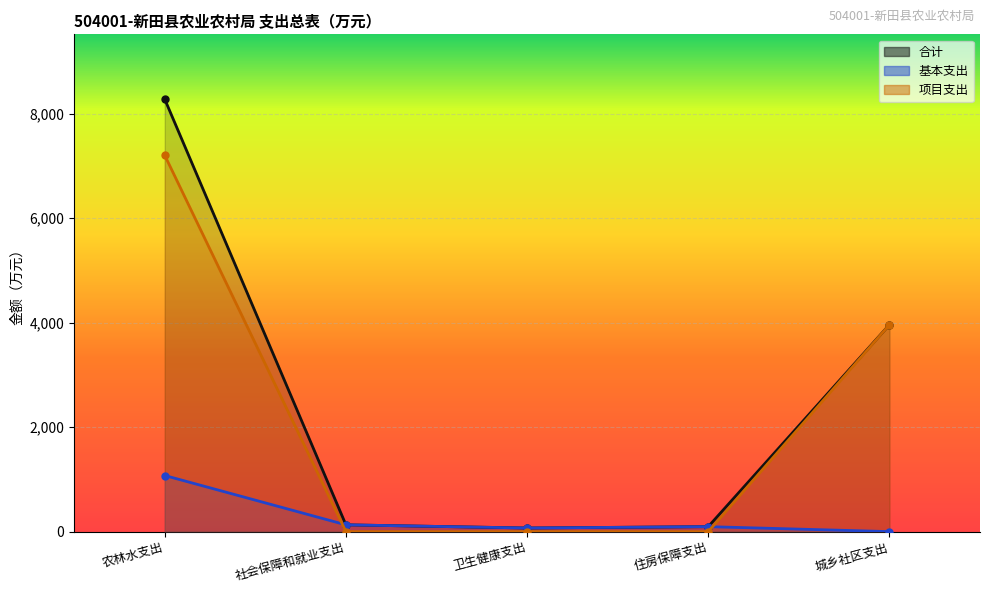

True or false: 合计 has more than 1 interior local peaks.

False